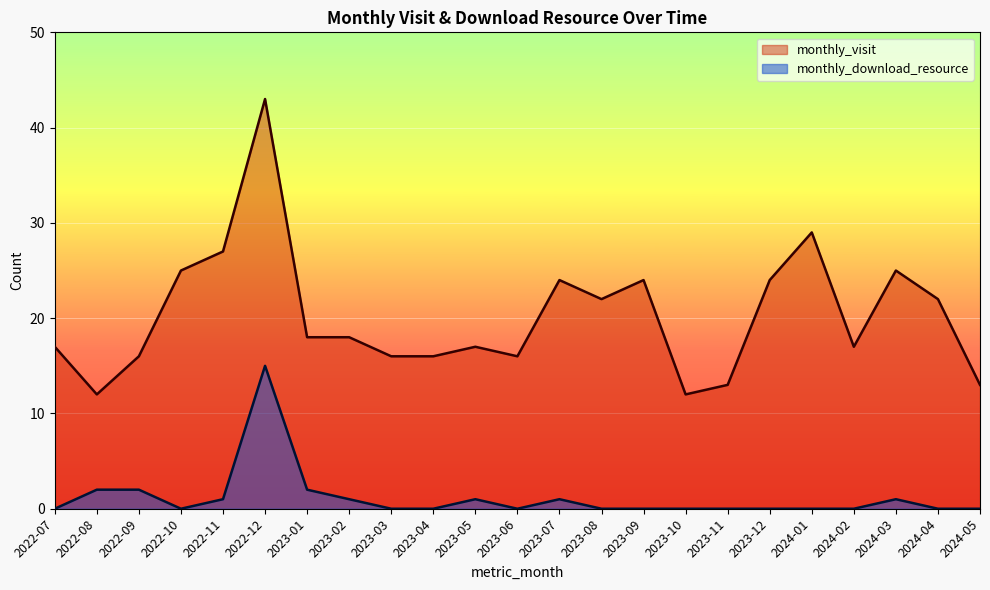

At 2022-11, list the series in order from largest to smallest.

monthly_visit, monthly_download_resource